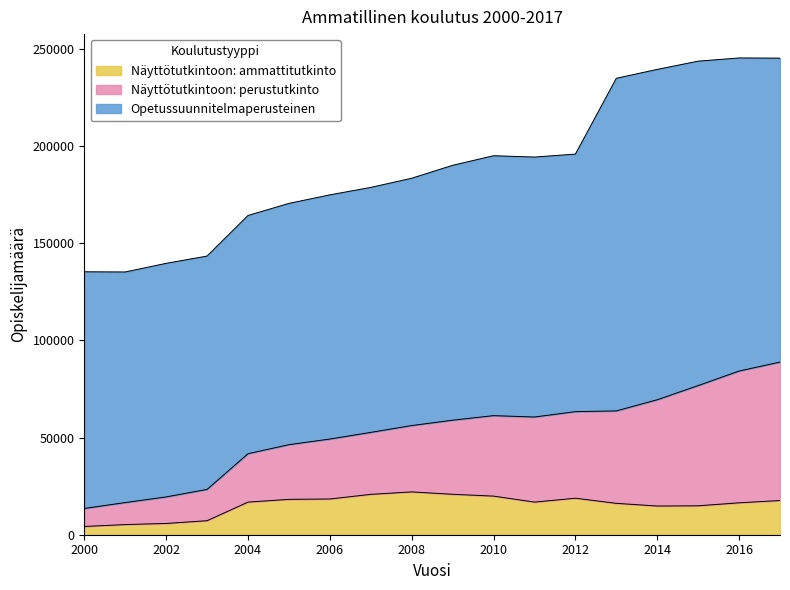

What is the difference between the maximum and minimum values in the Näyttötutkintoon: ammattitutkinto series?

17798